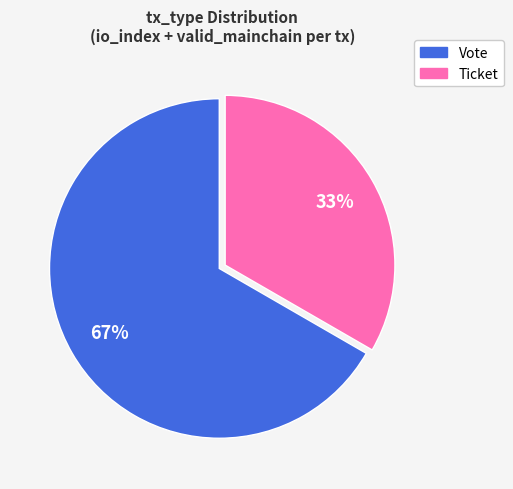

Is the sum of Vote and Ticket greater than half?

Yes